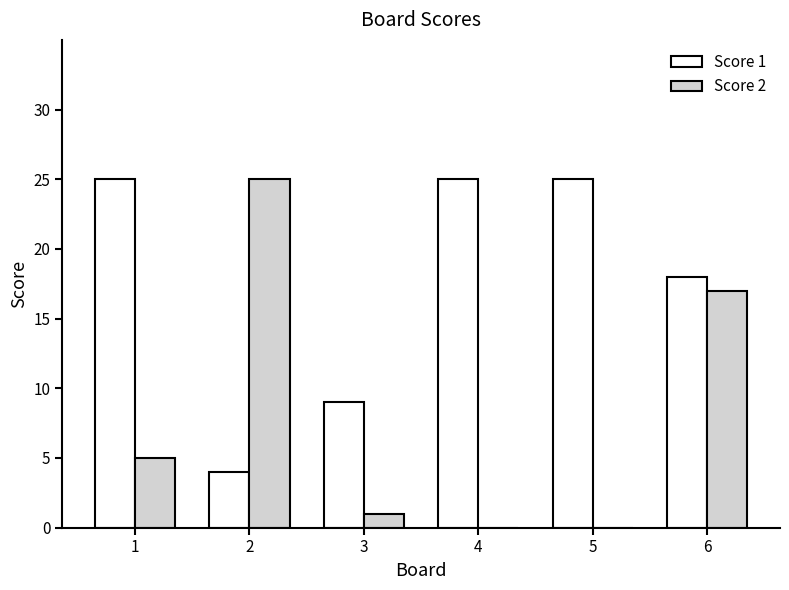

Which series changed the most between 2 and 5?

Score 2